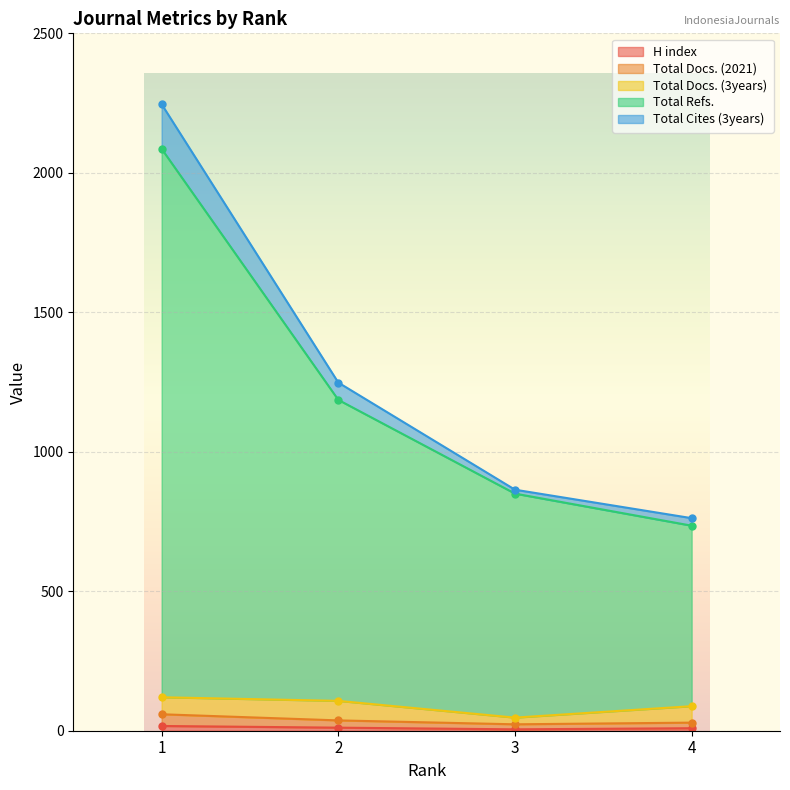

True or false: H index has more than 2 interior local peaks.

False